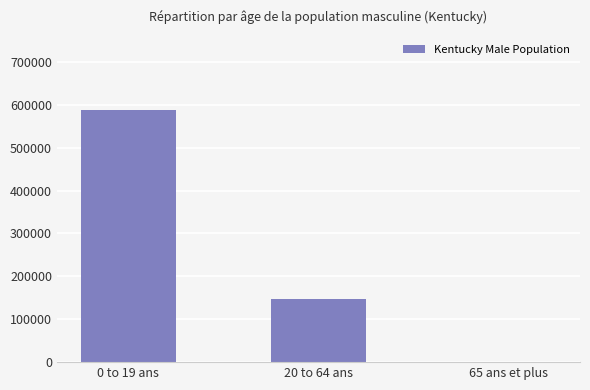

Are the bars grouped side by side (vs. stacked)?

No